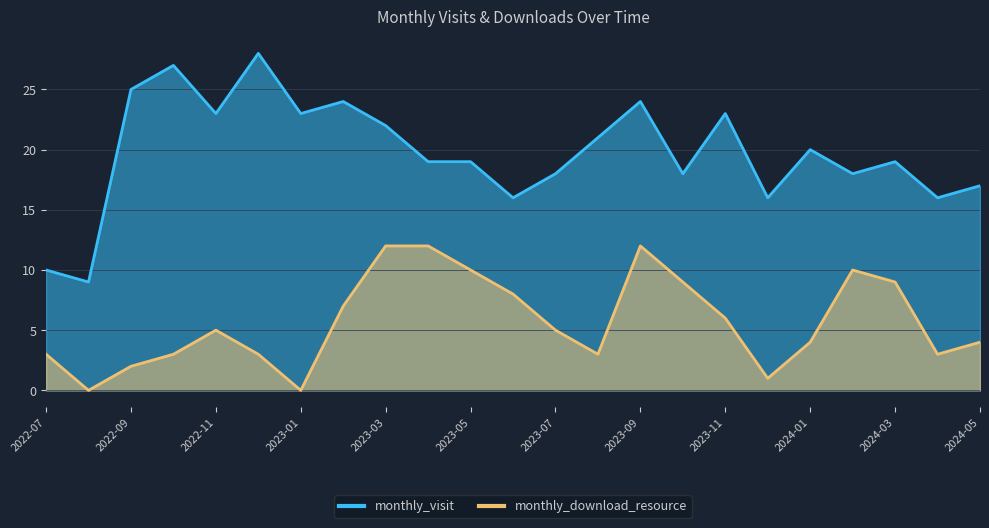

What is the label of the 17th point from the right?

2023-01